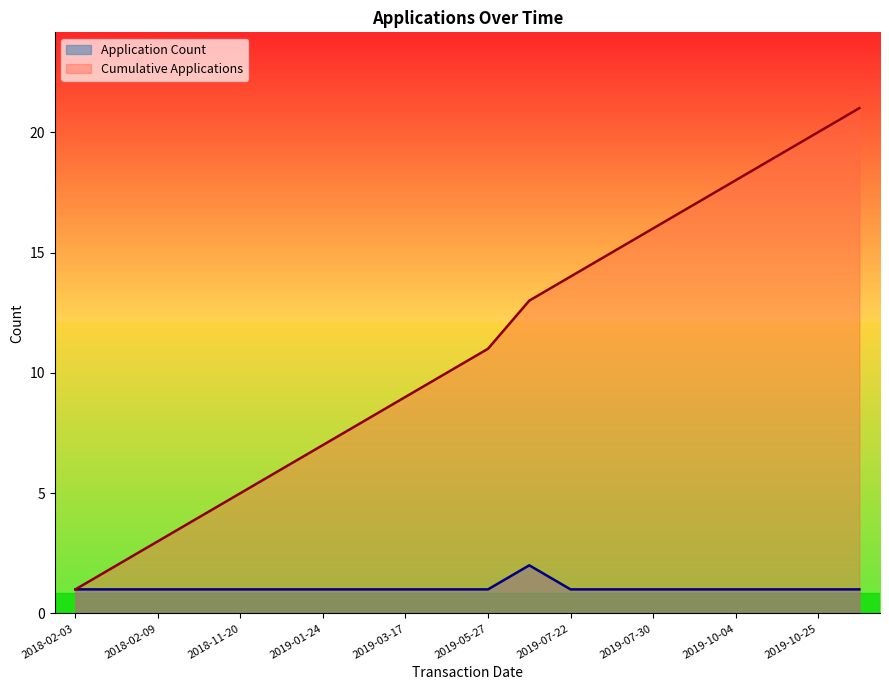

True or false: Application Count and Cumulative Applications cross at least once.

False